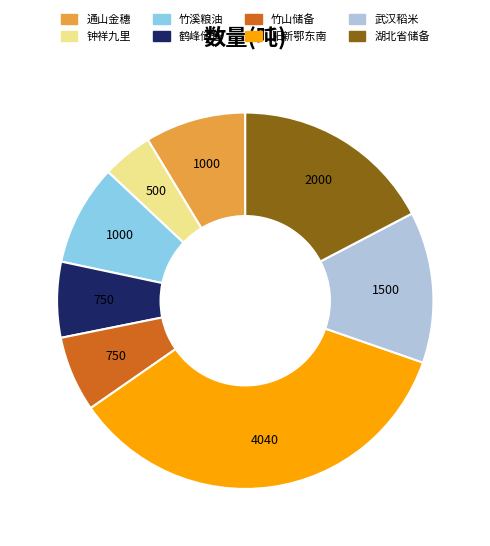

Is there a majority slice in this chart?

No